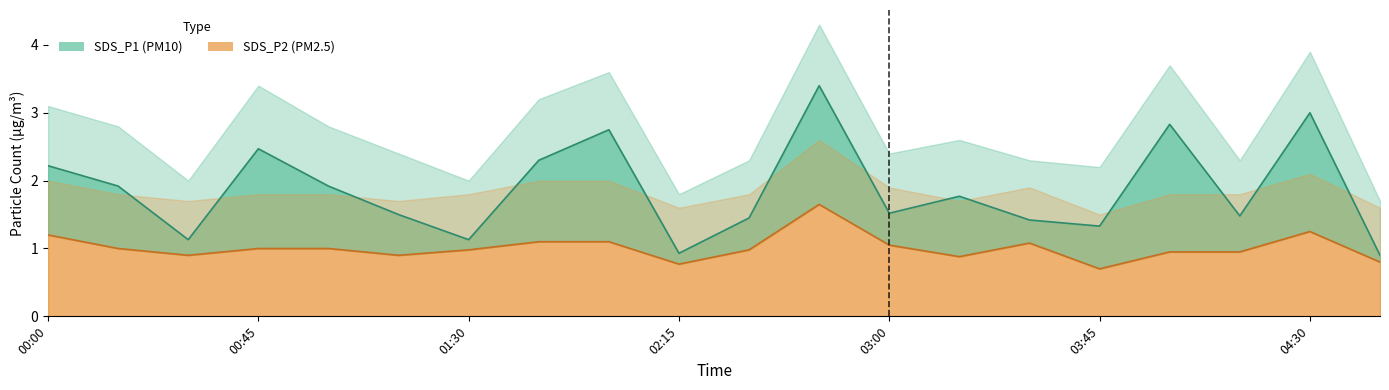

Does the chart display data point markers on the line(s)?

No